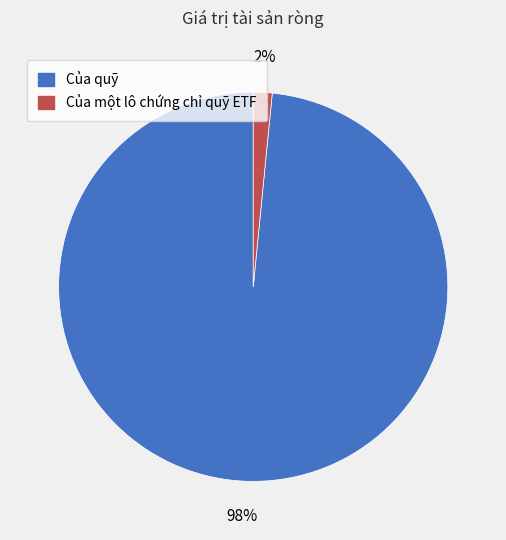

Is it true that Của một lô chứng chỉ quỹ ETF is 2% of the pie?

True